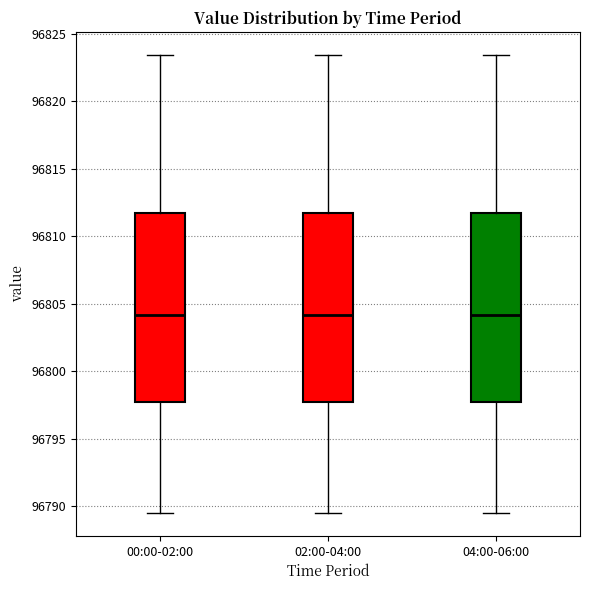

Reading left to right, read every box against the y-axis: the position of its median line, the range the box covers, and the ends of its whiskers. The values are not printed on the chart, so give them approximately, as read against the axis.

00:00-02:00: median 96804.0, box 96797.5 to 96811.5, whiskers 96789.5 to 96823.5
02:00-04:00: median 96804.0, box 96797.5 to 96811.5, whiskers 96789.5 to 96823.5
04:00-06:00: median 96804.0, box 96797.5 to 96811.5, whiskers 96789.5 to 96823.5